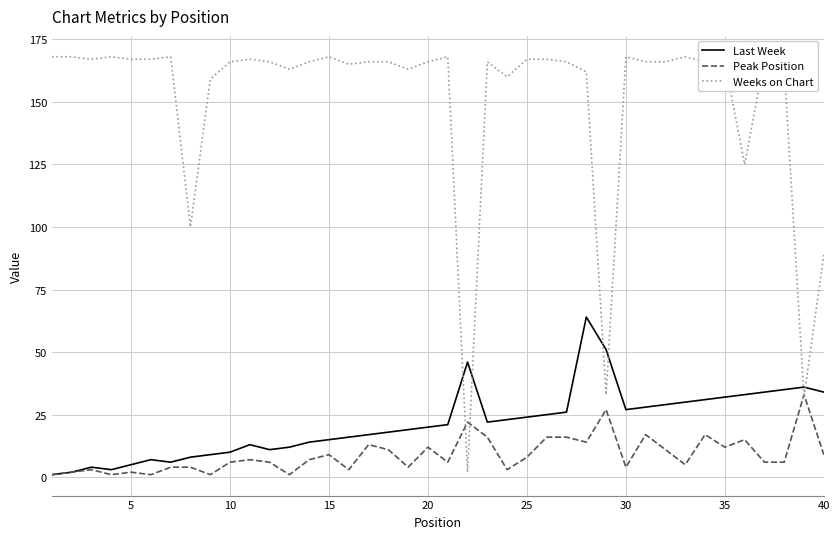

Which series has the largest total across all categories?

Weeks on Chart